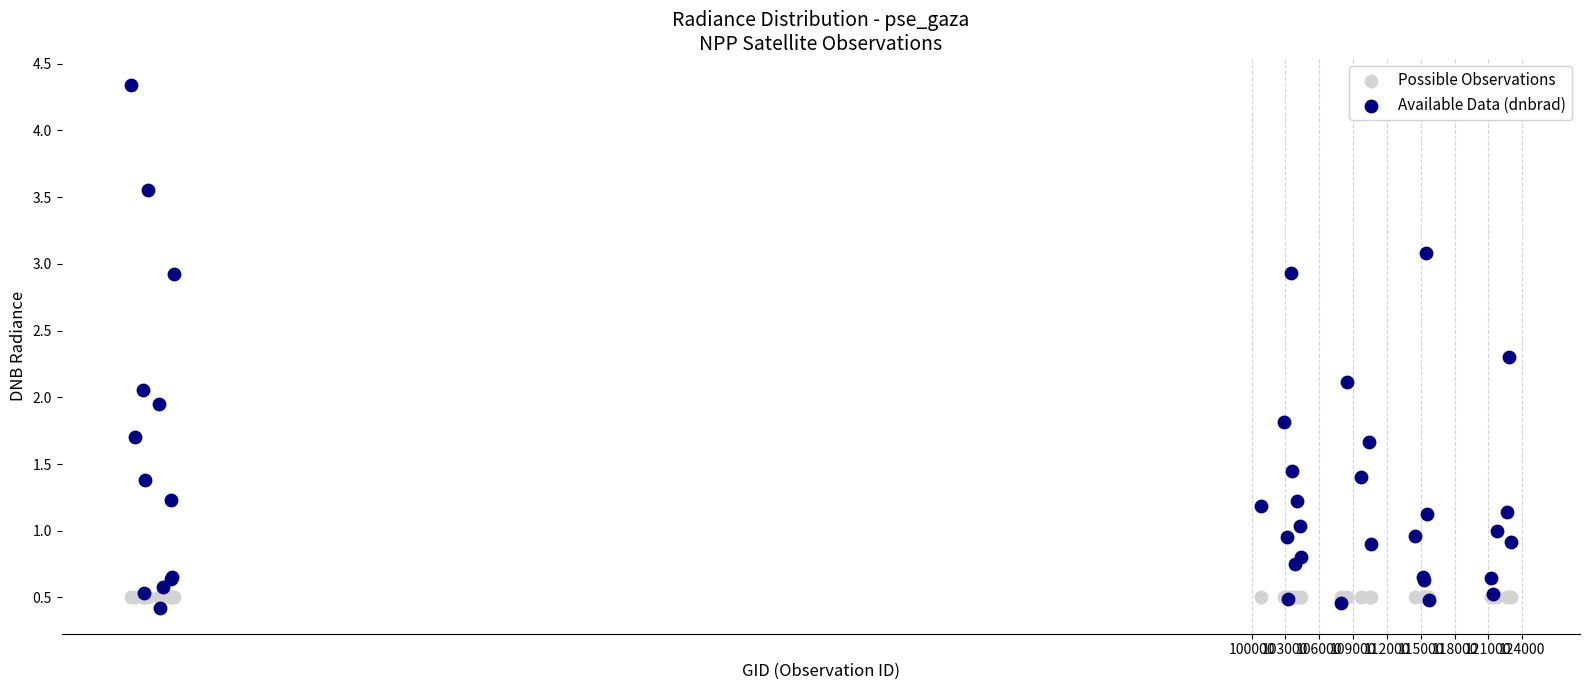

Which series reaches the maximum Y coordinate?

Available Data (dnbrad)